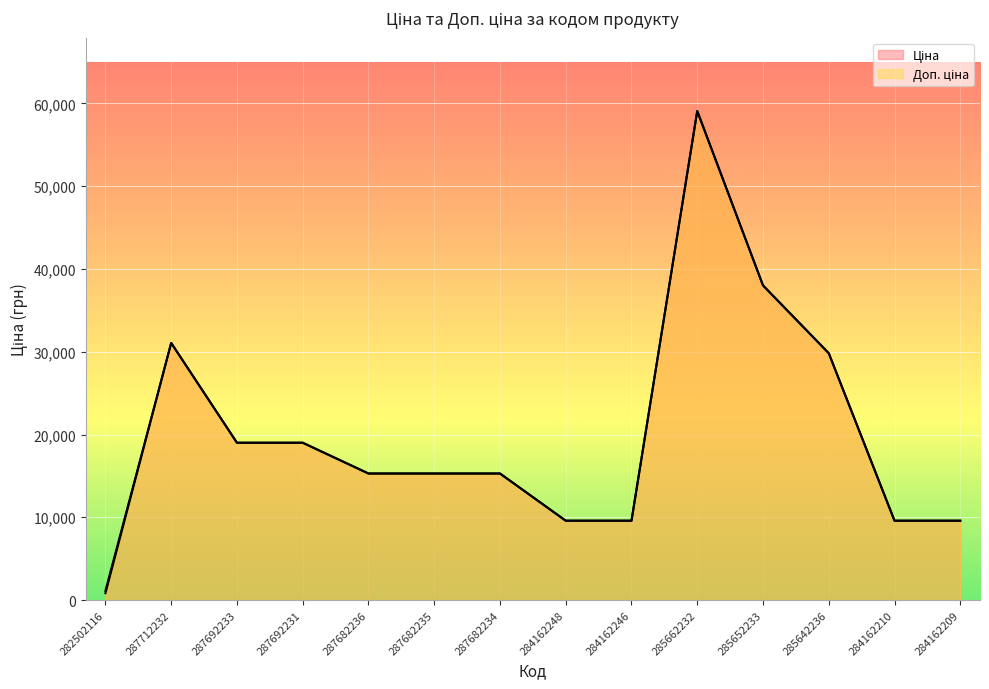

Which series changed the most between 284162248 and 284162210?

Ціна